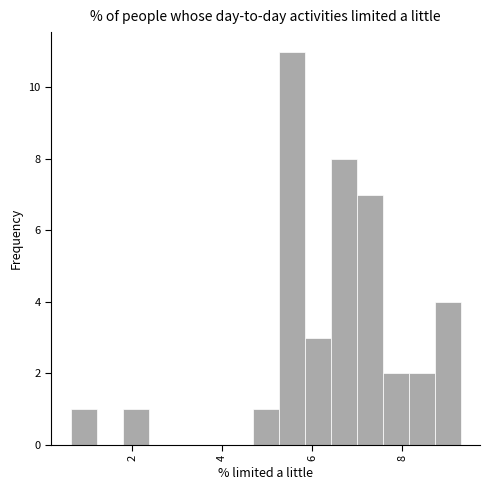

Around what value on the x-axis is the tallest bar? Give the approximate position of its centre, as read against the axis.

5.6